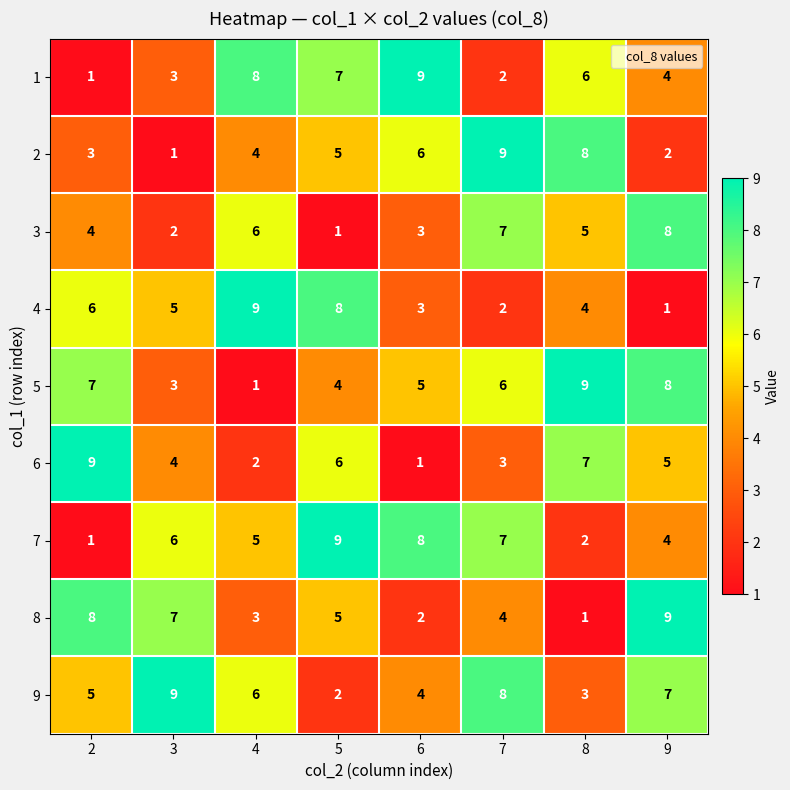

What is the total value across all series at 4?

44